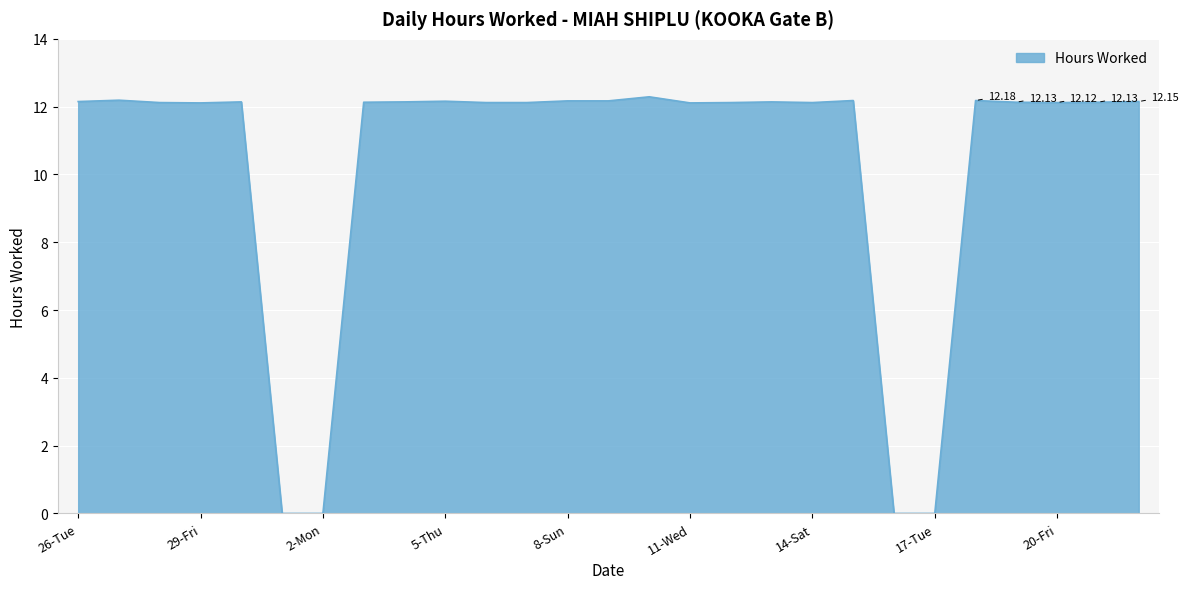

Count the number of values greater than 12.

23